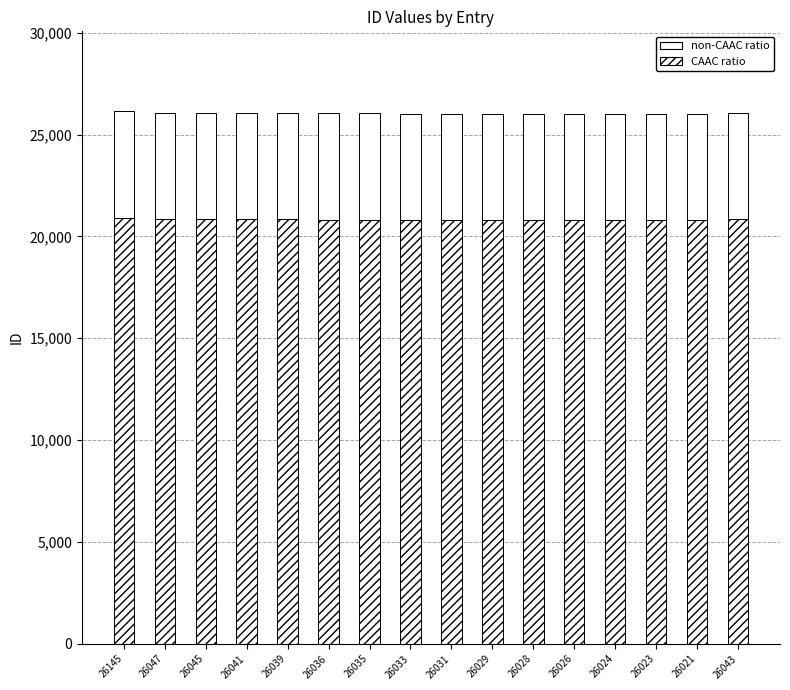

What is the label of the 14th bar from the left?

26023